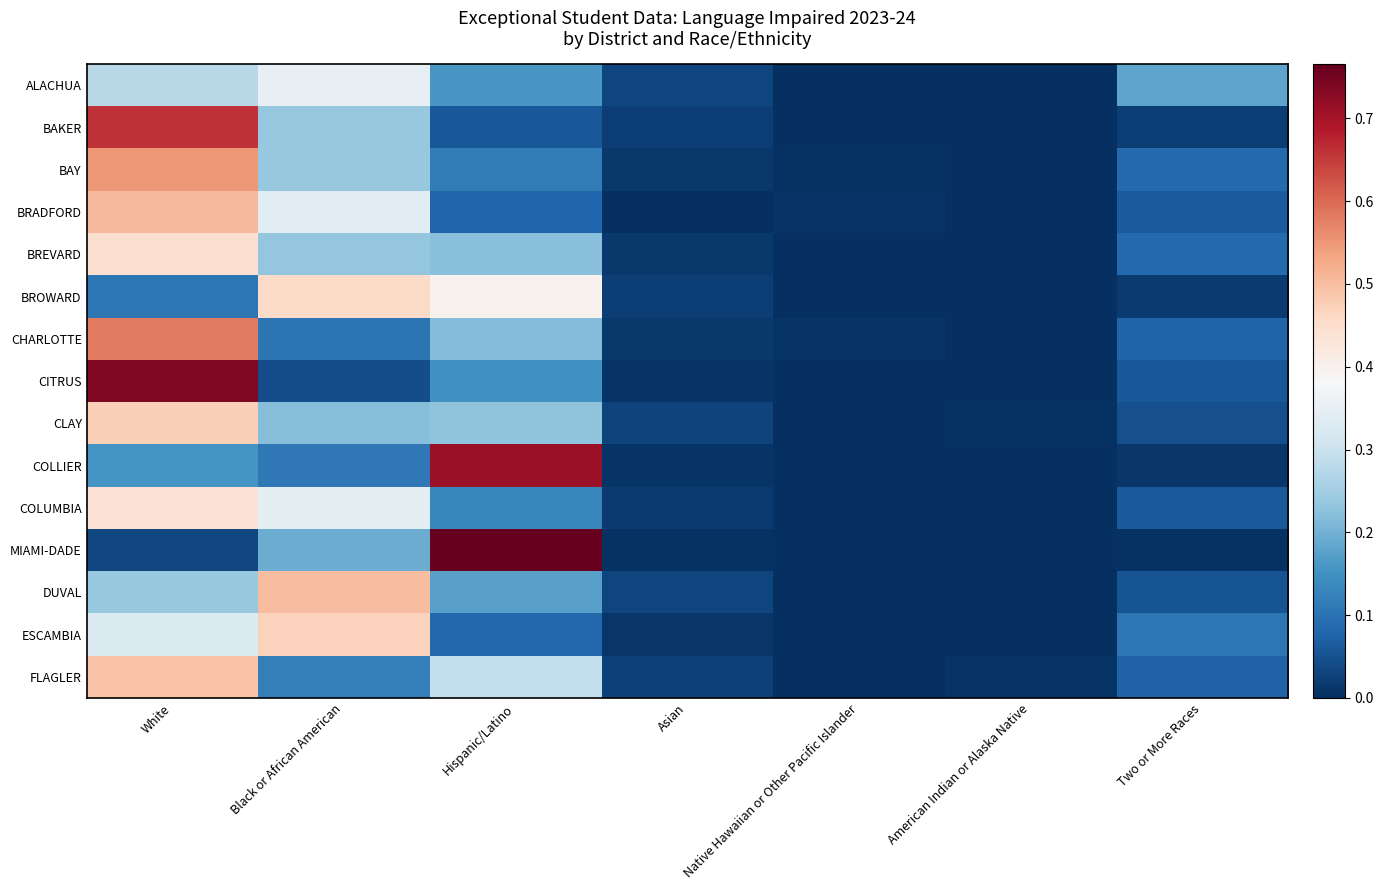

At which category is the sum across all series the highest?

White